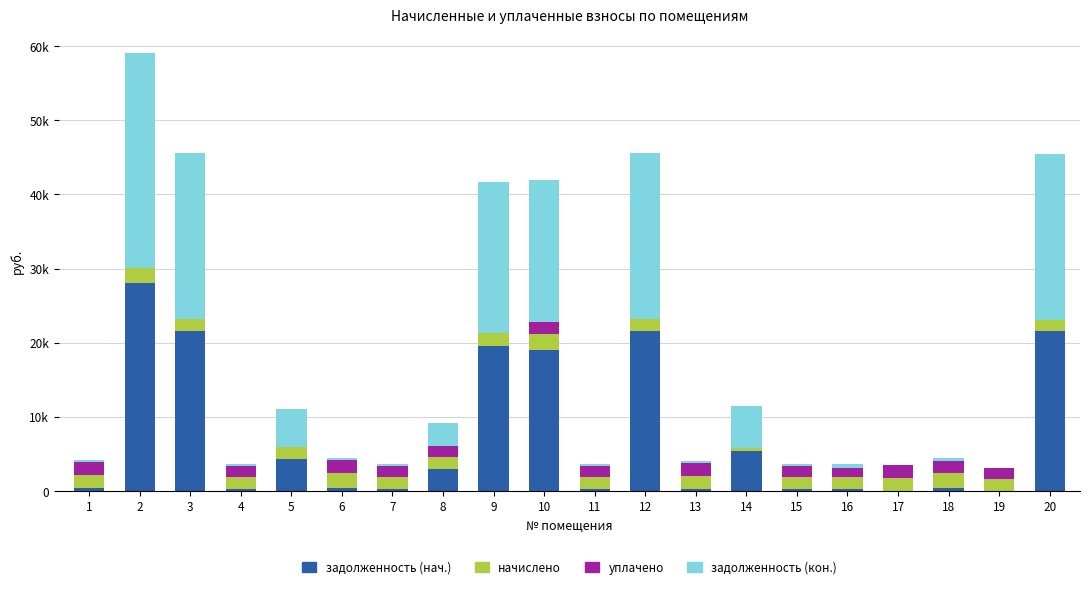

What are all the series names shown in the legend?

задолженность (нач.), начислено, уплачено, задолженность (кон.)